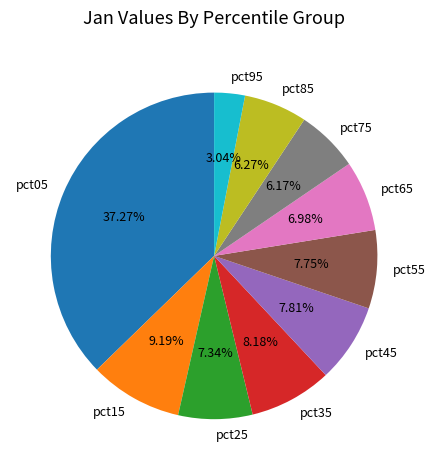

What portion of the pie excludes pct15?

90.8%